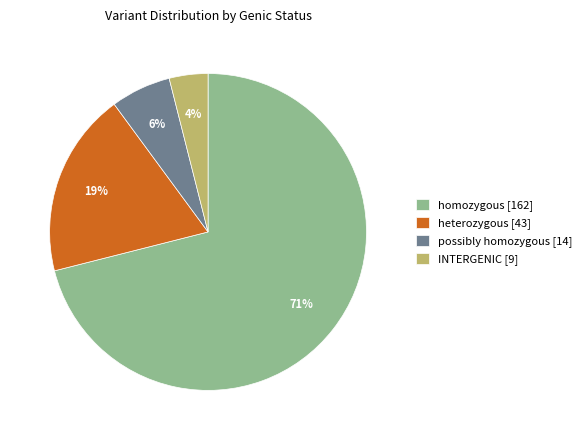

Does INTERGENIC [9] represent more than half of the total?

No